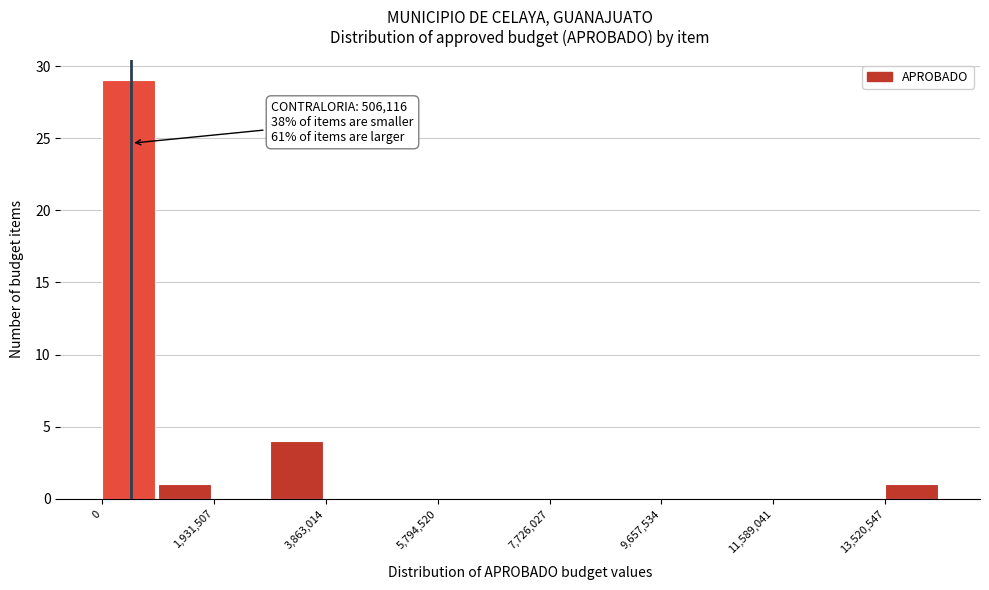

Over which range of the x-axis is the bar tallest?

0 to 1000000